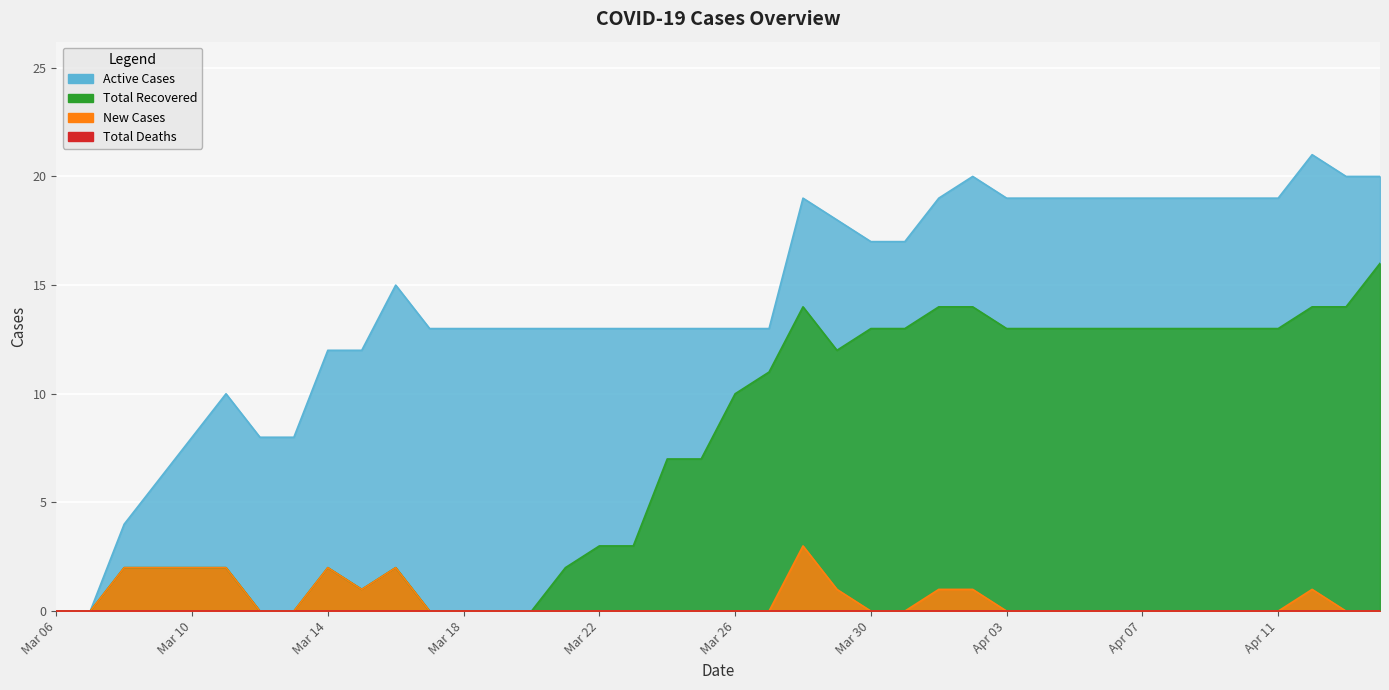

What is the value of the Total Recovered point at the 3rd from the left?

2